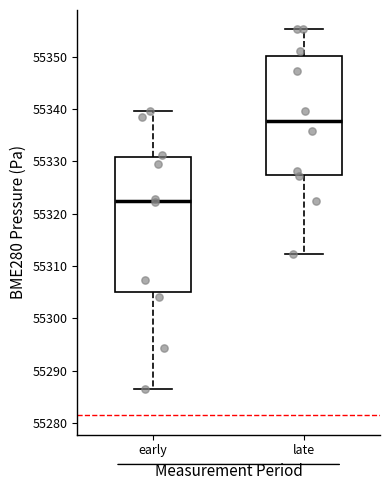

Which box has the highest median line?

late